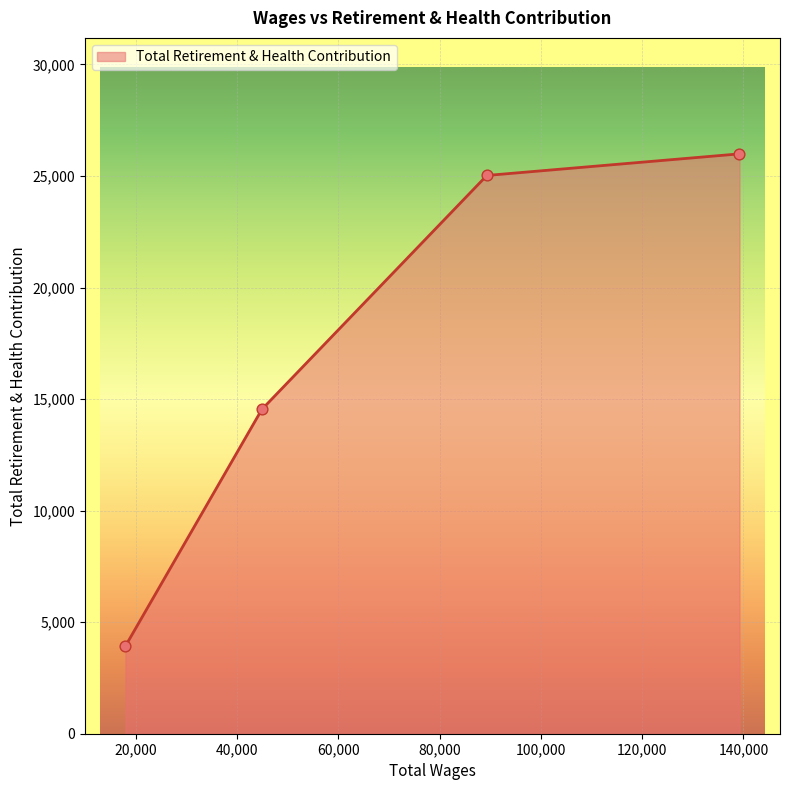

True or false: there are more than 0 points higher than both neighbors.

False